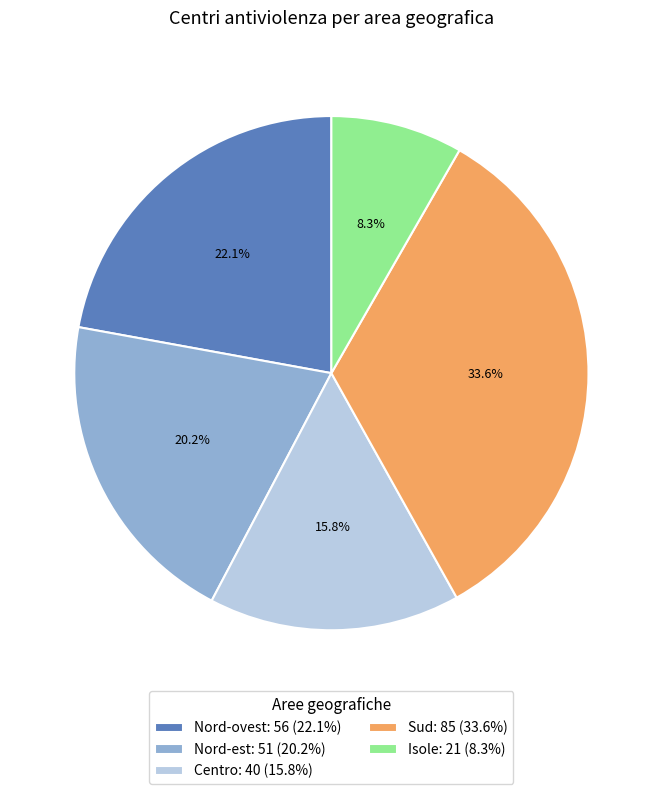

How many segments does this pie chart have?

5